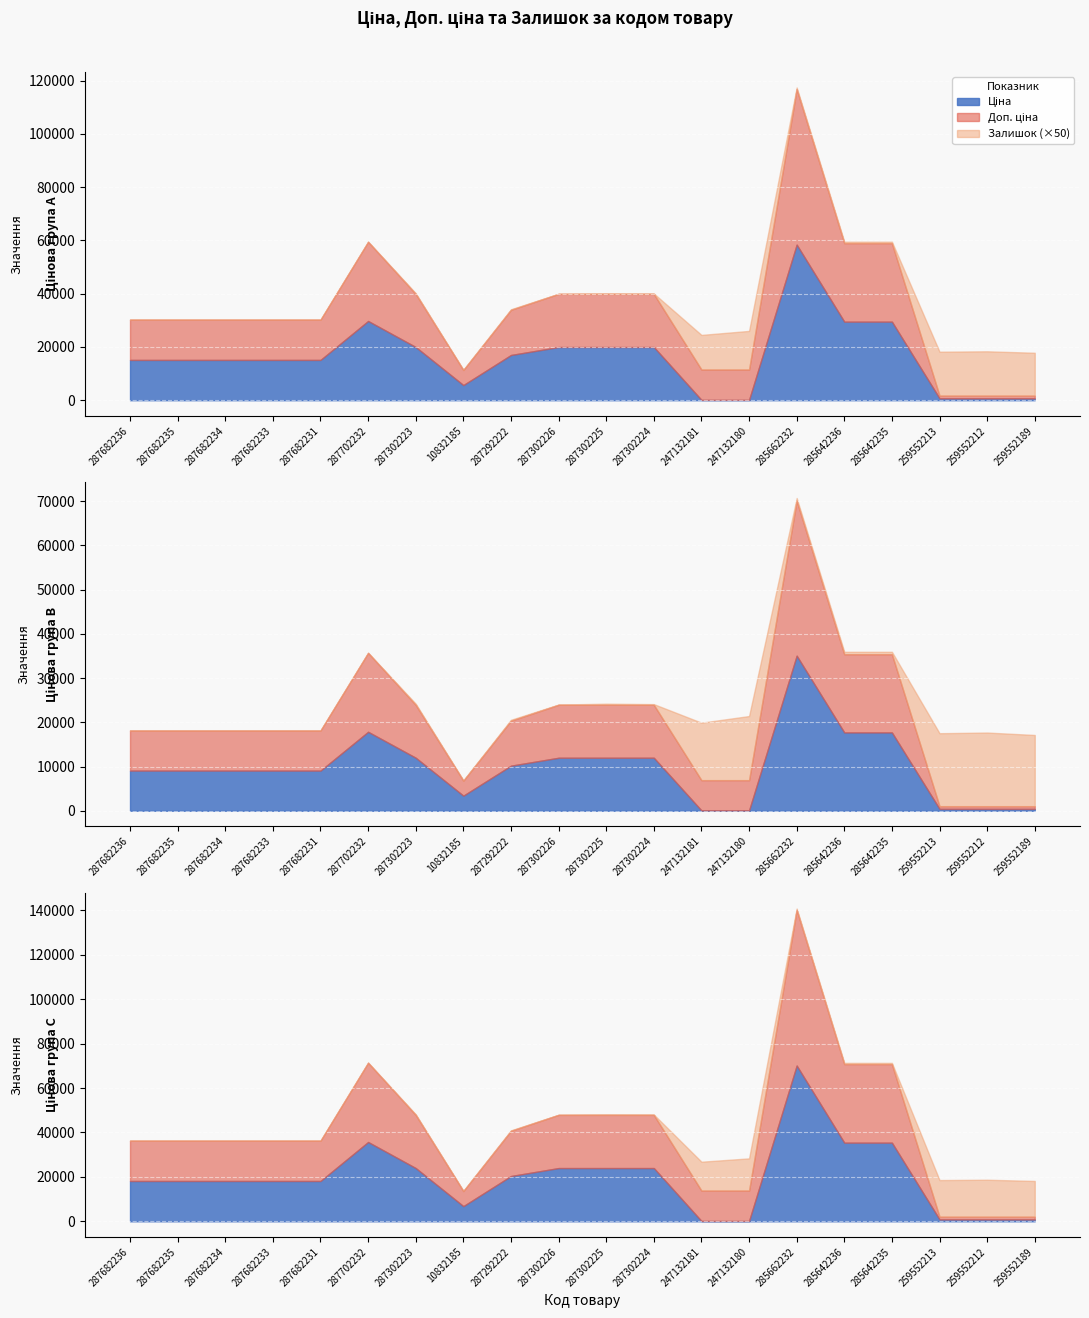

What is the difference between the highest and lowest values at 285662232?

58414.5